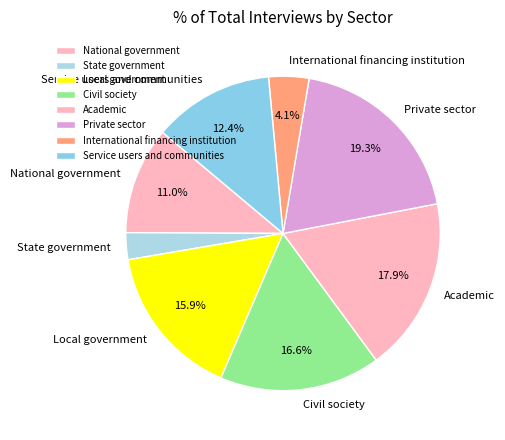

How many slices are in this pie chart?

8